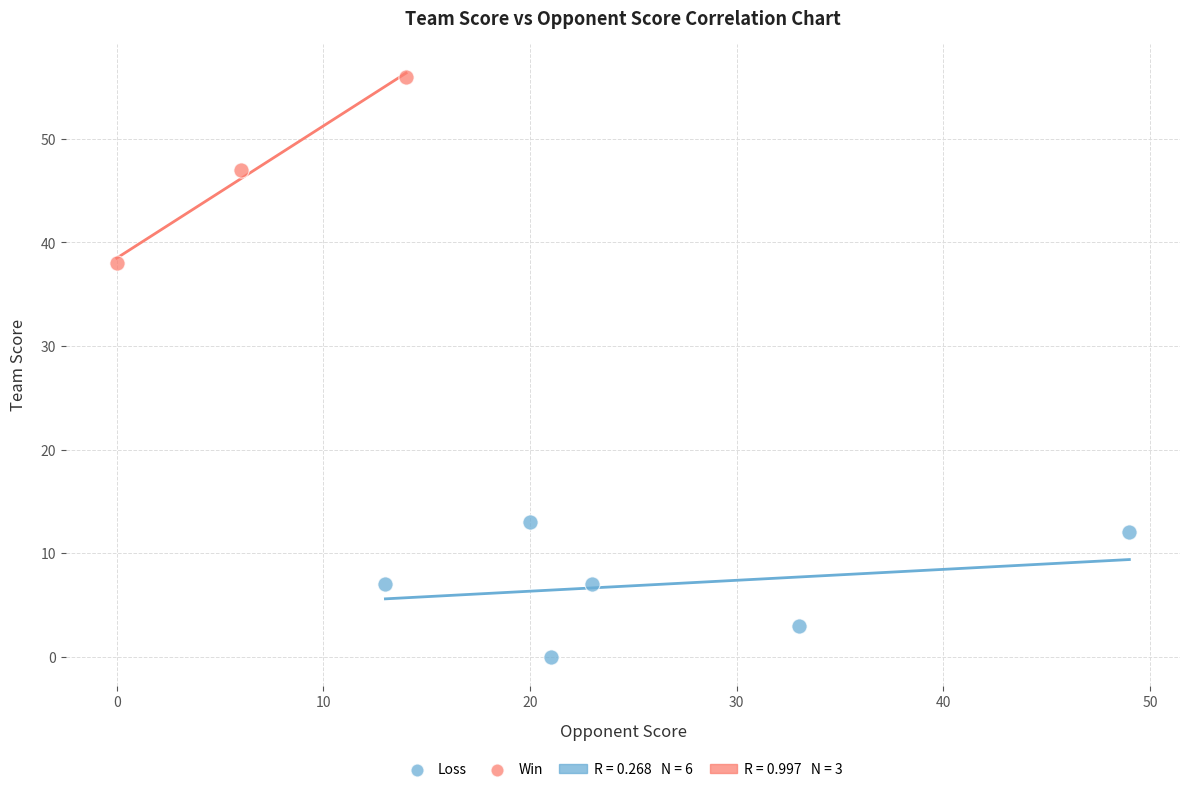

Which series has the largest Y range (max minus min)?

Win